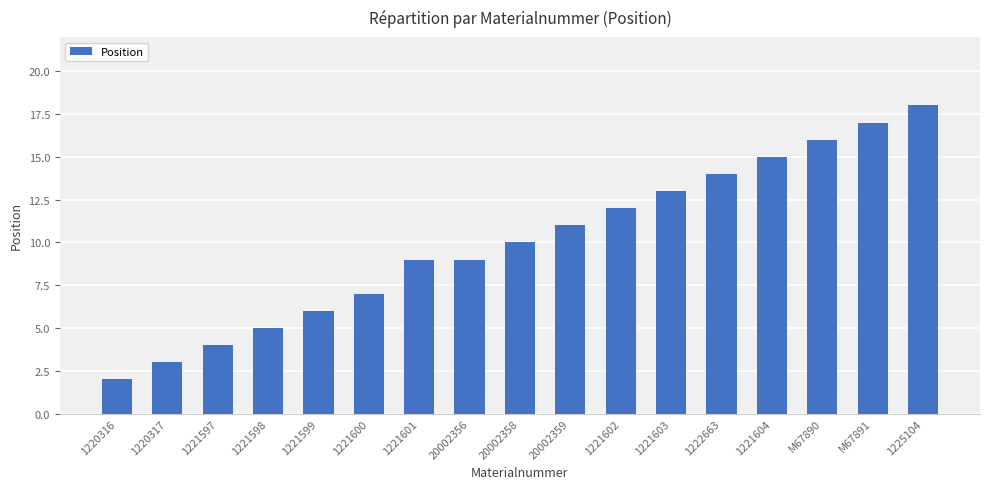

Which has a higher value, M67891 or 1221602?

M67891